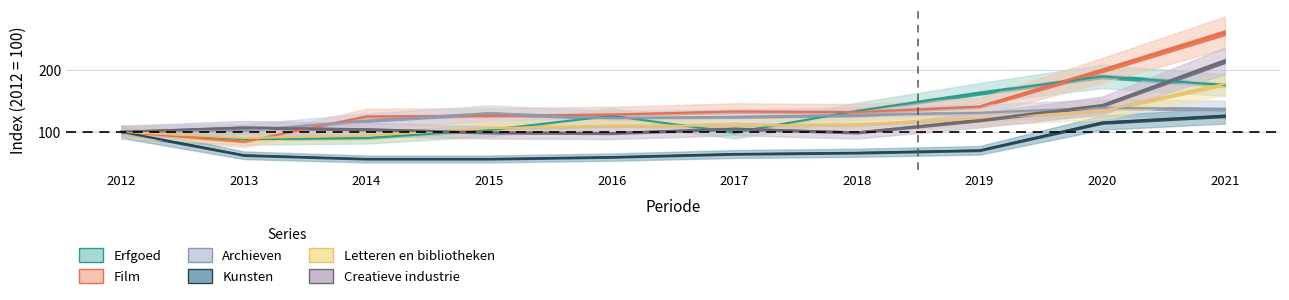

How many interior local valleys does the Archieven series have?

1